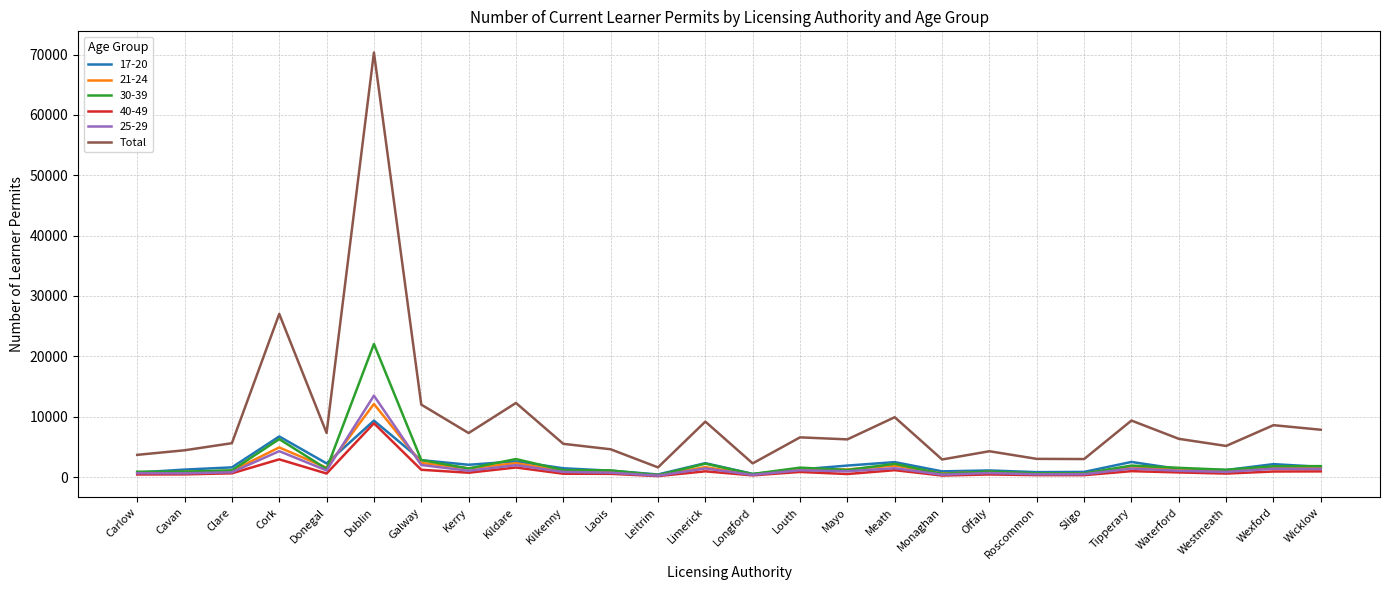

Which series has the widest spread of values?

Total